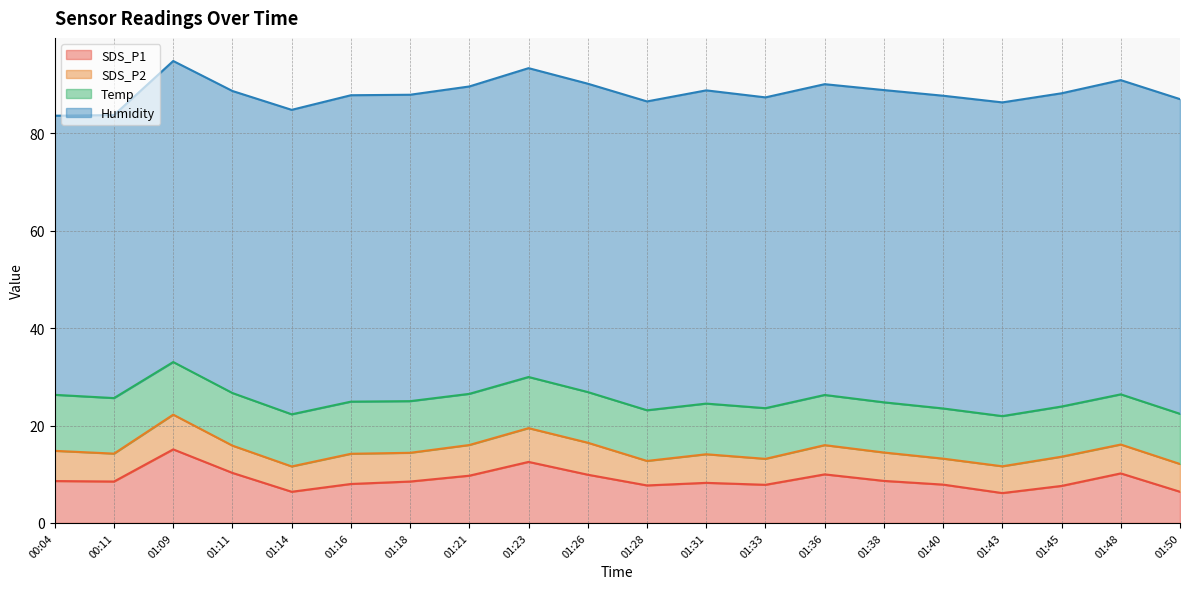

Is it true that SDS_P2 equals 5.3 at 01:40?

True